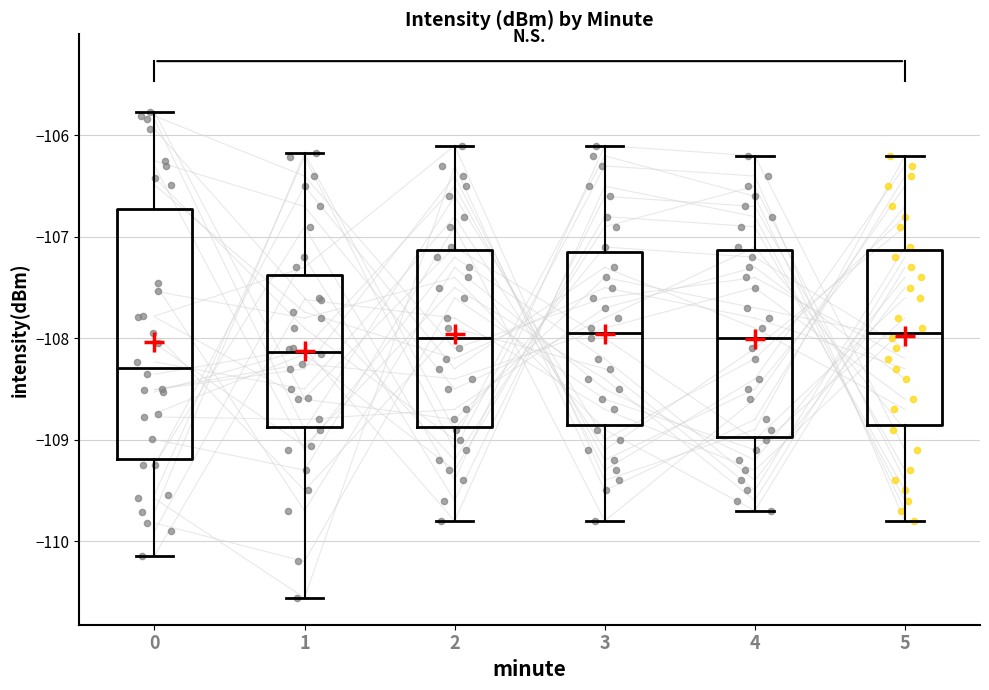

Reading left to right, read every box against the y-axis: the position of its median line, the range the box covers, and the ends of its whiskers. The values are not printed on the chart, so give them approximately, as read against the axis.

0: median -108.3, box -109.2 to -106.7, whiskers -110.1 to -105.8
1: median -108.1, box -108.9 to -107.4, whiskers -110.6 to -106.2
2: median -108.0, box -108.9 to -107.1, whiskers -109.8 to -106.1
3: median -107.9, box -108.8 to -107.1, whiskers -109.8 to -106.1
4: median -108.0, box -109.0 to -107.1, whiskers -109.7 to -106.2
5: median -107.9, box -108.8 to -107.1, whiskers -109.8 to -106.2